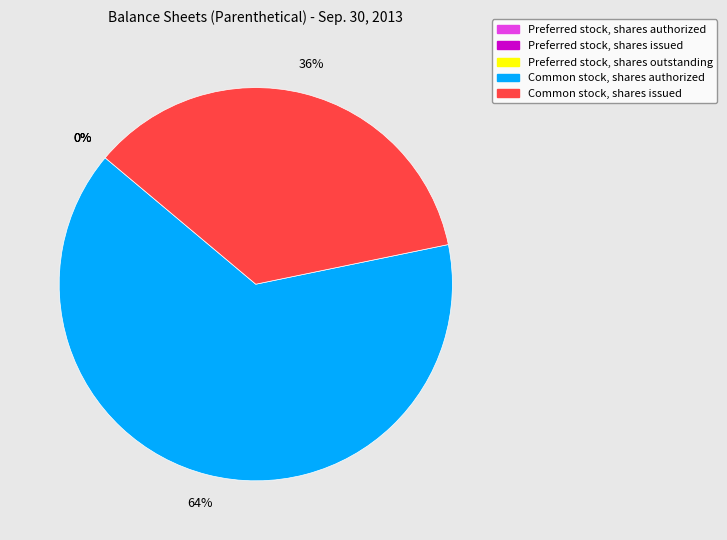

Is Common stock, shares authorized the majority of the pie?

Yes